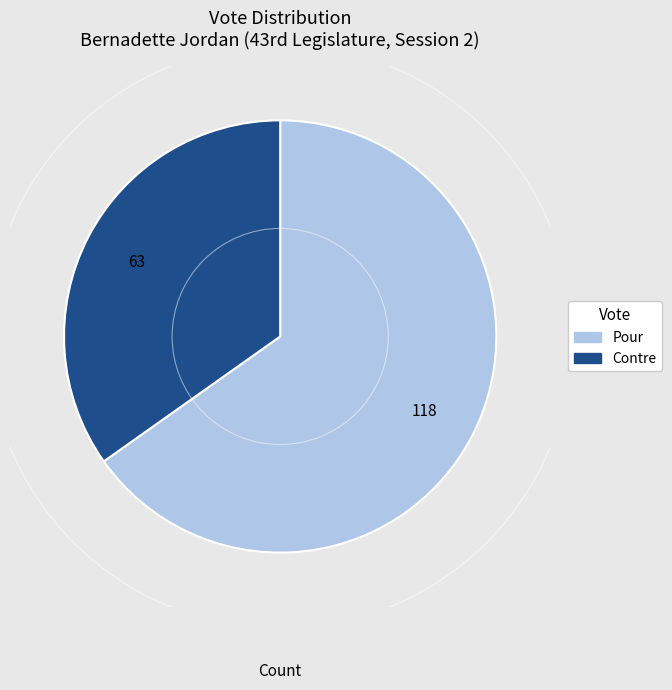

Do Pour and Contre together represent more than half of the pie?

Yes